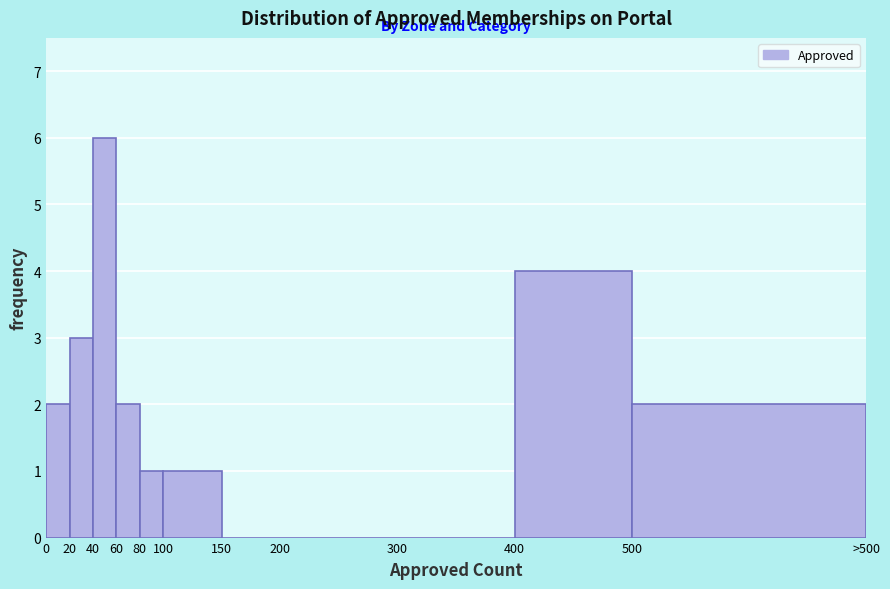

Reading left to right, extract all data points from this chart.

0=2	20=3	40=6	60=2	80=1	100=1	150=0	200=0	300=0	400=4	500=2